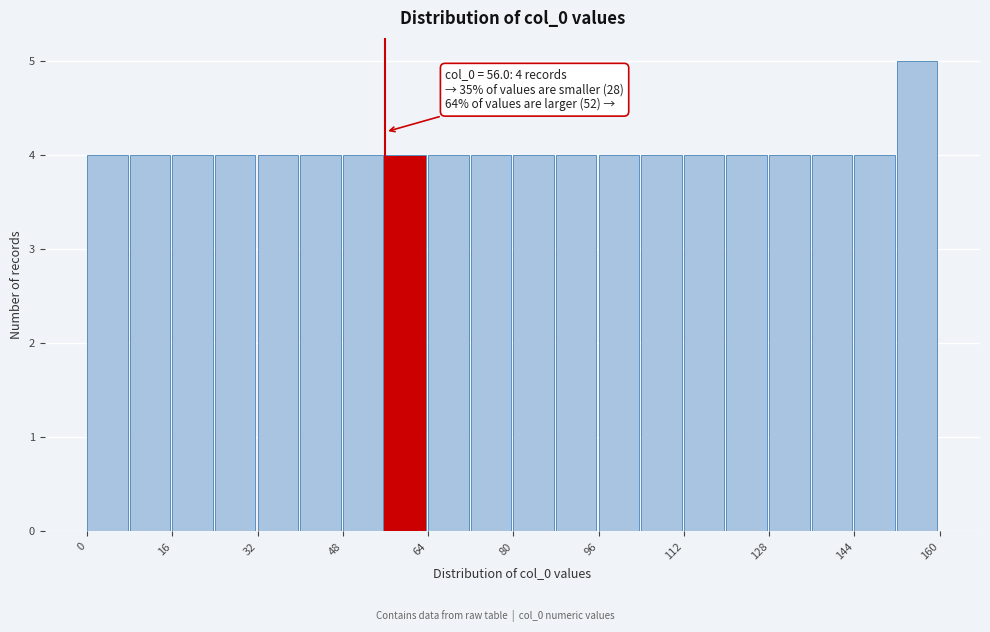

Over which range of the x-axis is the bar tallest?

152 to 160